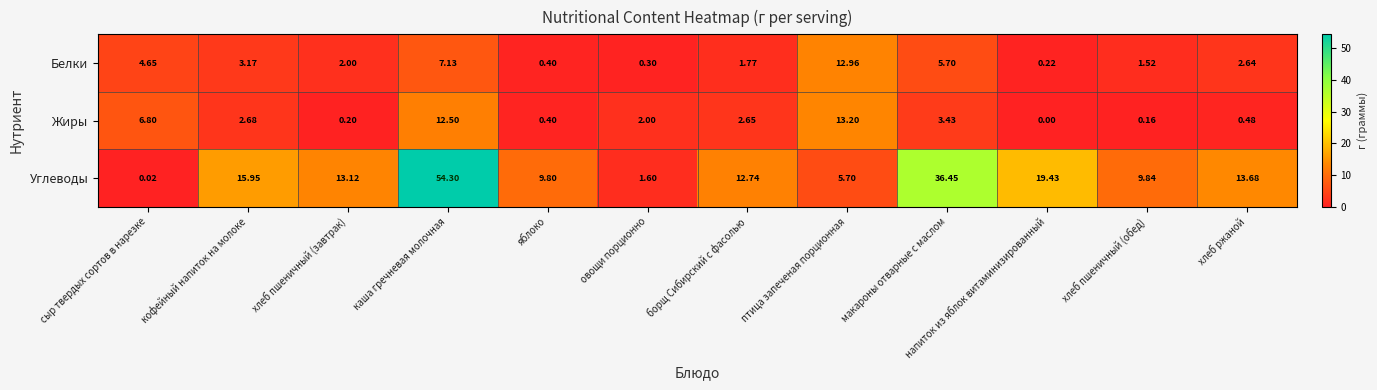

At how many categories does at least one series exceed 15?

4